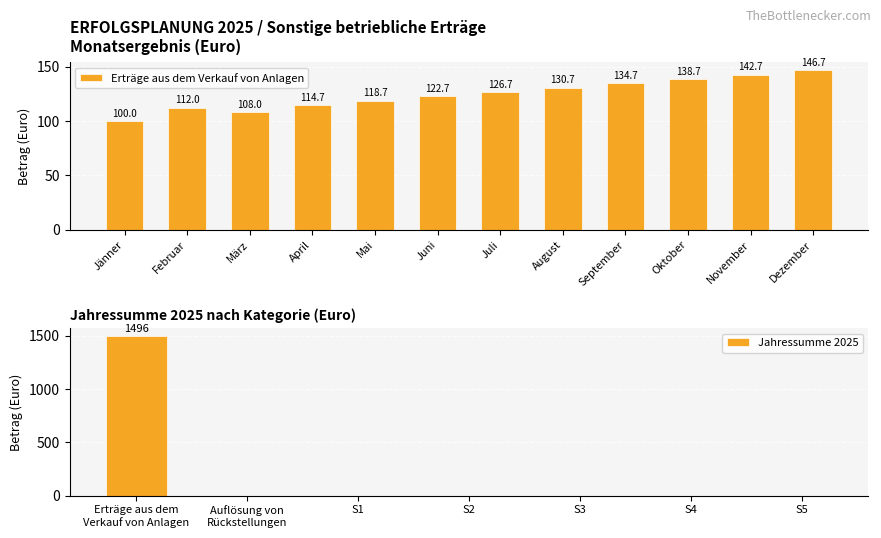

The value of Jahressumme 2025 at S1 is 0. True or false?

True